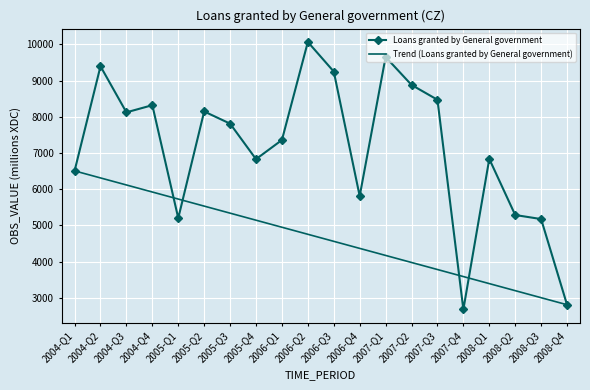

How many points are lower than both their immediate neighbors (excluding endpoints)?

5